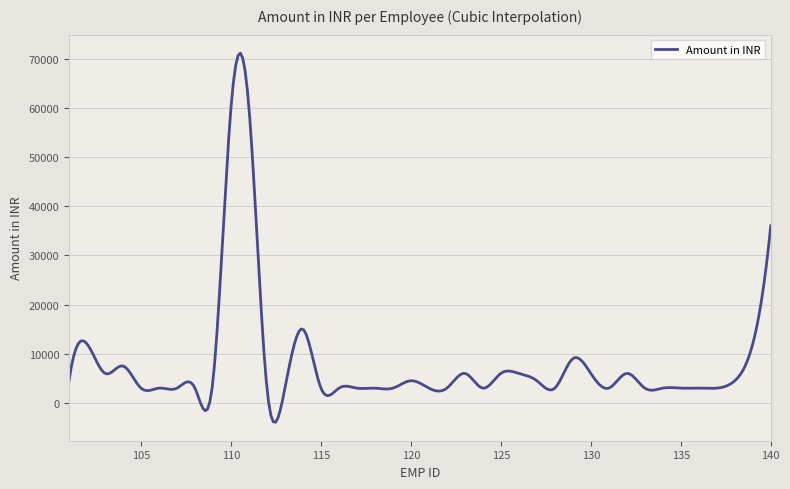

What is the difference between the second highest and minimum values?

74559.0